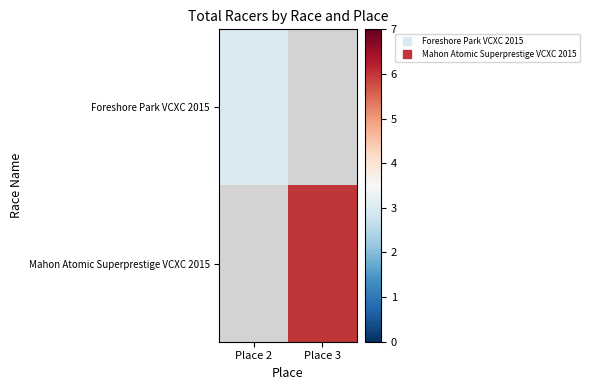

Rank the series by their average value, from lowest to highest.

Foreshore Park VCXC 2015, Mahon Atomic Superprestige VCXC 2015